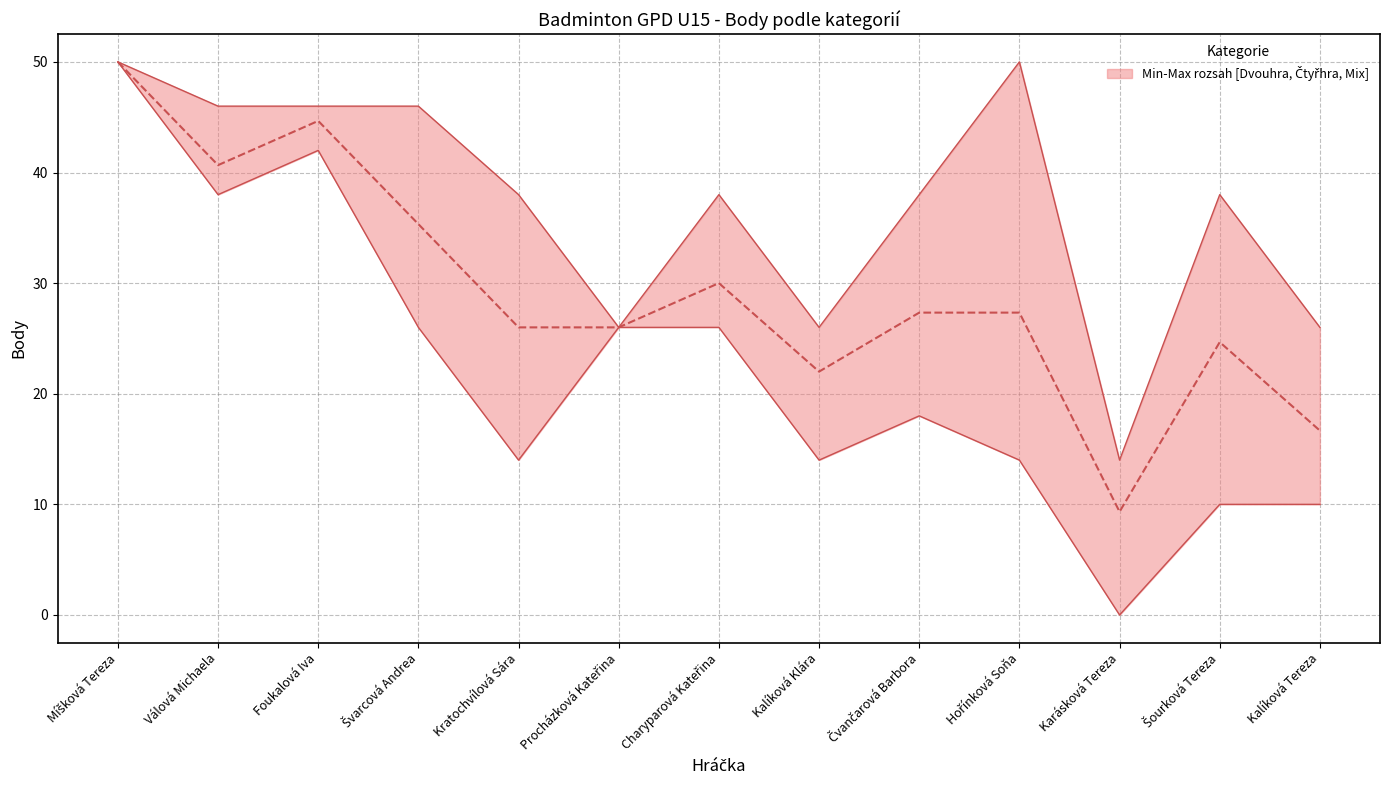

Does the chart have visible grid lines?

Yes